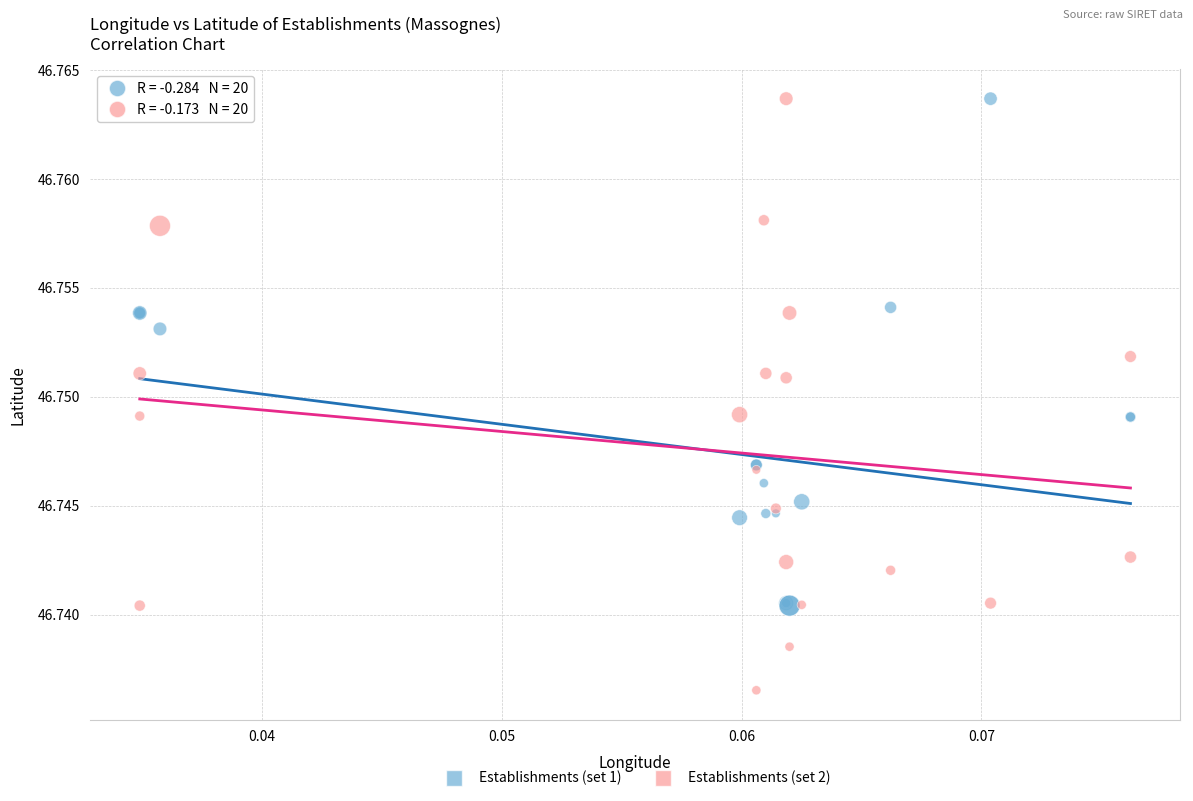

Which series contains the lowest Y value?

Establishments (set 2)